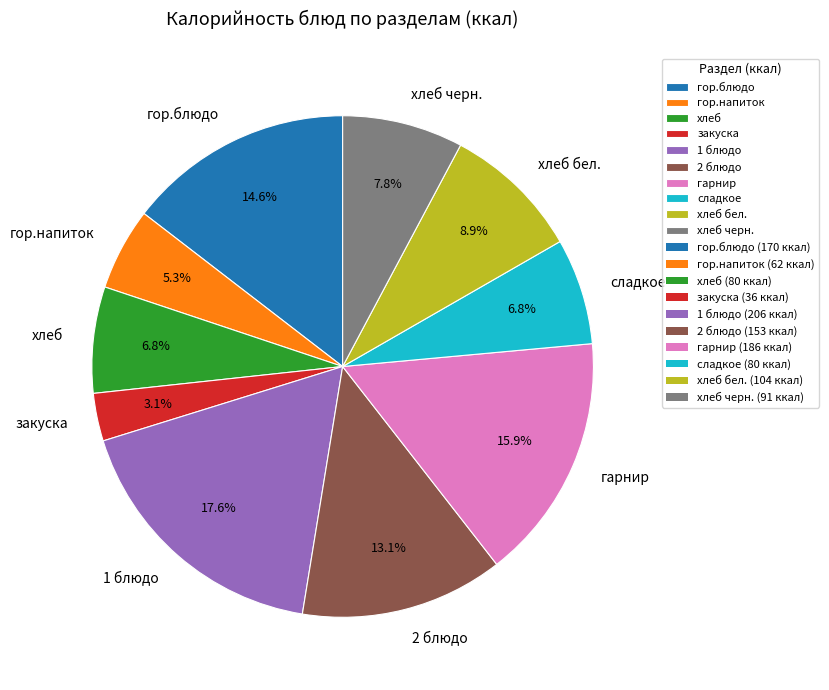

To the nearest percent, what is the difference between the largest and smallest slice percentages?

15%